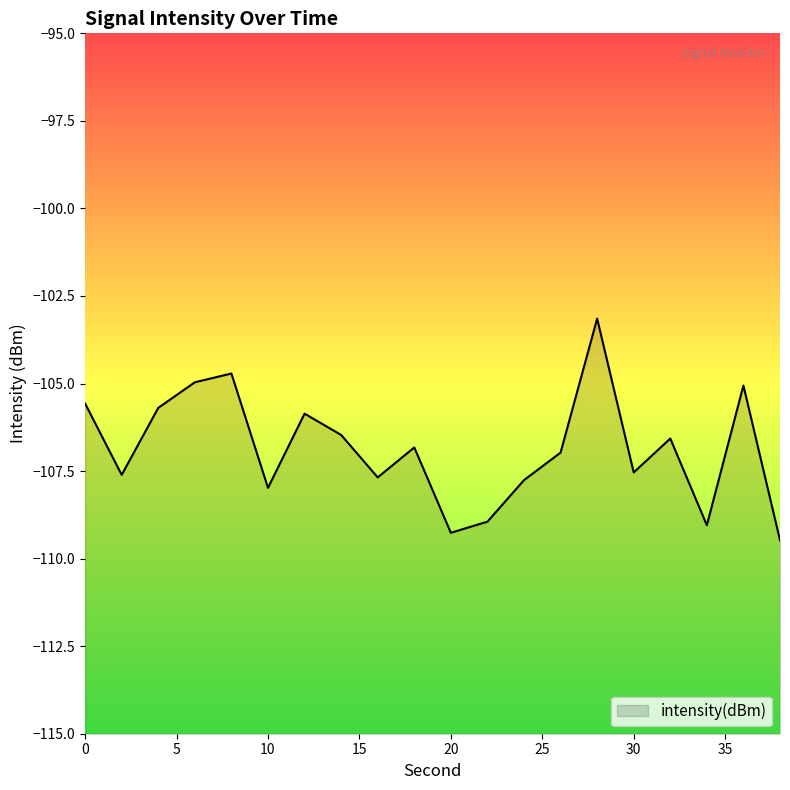

Rank the categories by value from highest to lowest.

28, 8, 6, 36, 0, 4, 12, 14, 32, 18, 26, 30, 2, 16, 24, 10, 22, 34, 20, 38